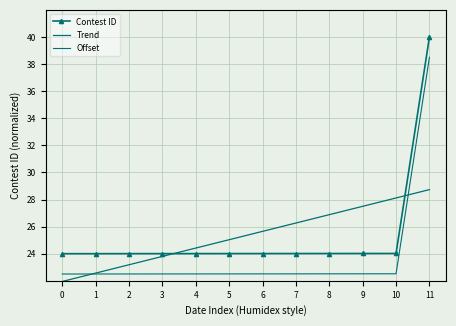

What are all the series names shown in the legend?

Contest ID, Trend, Offset